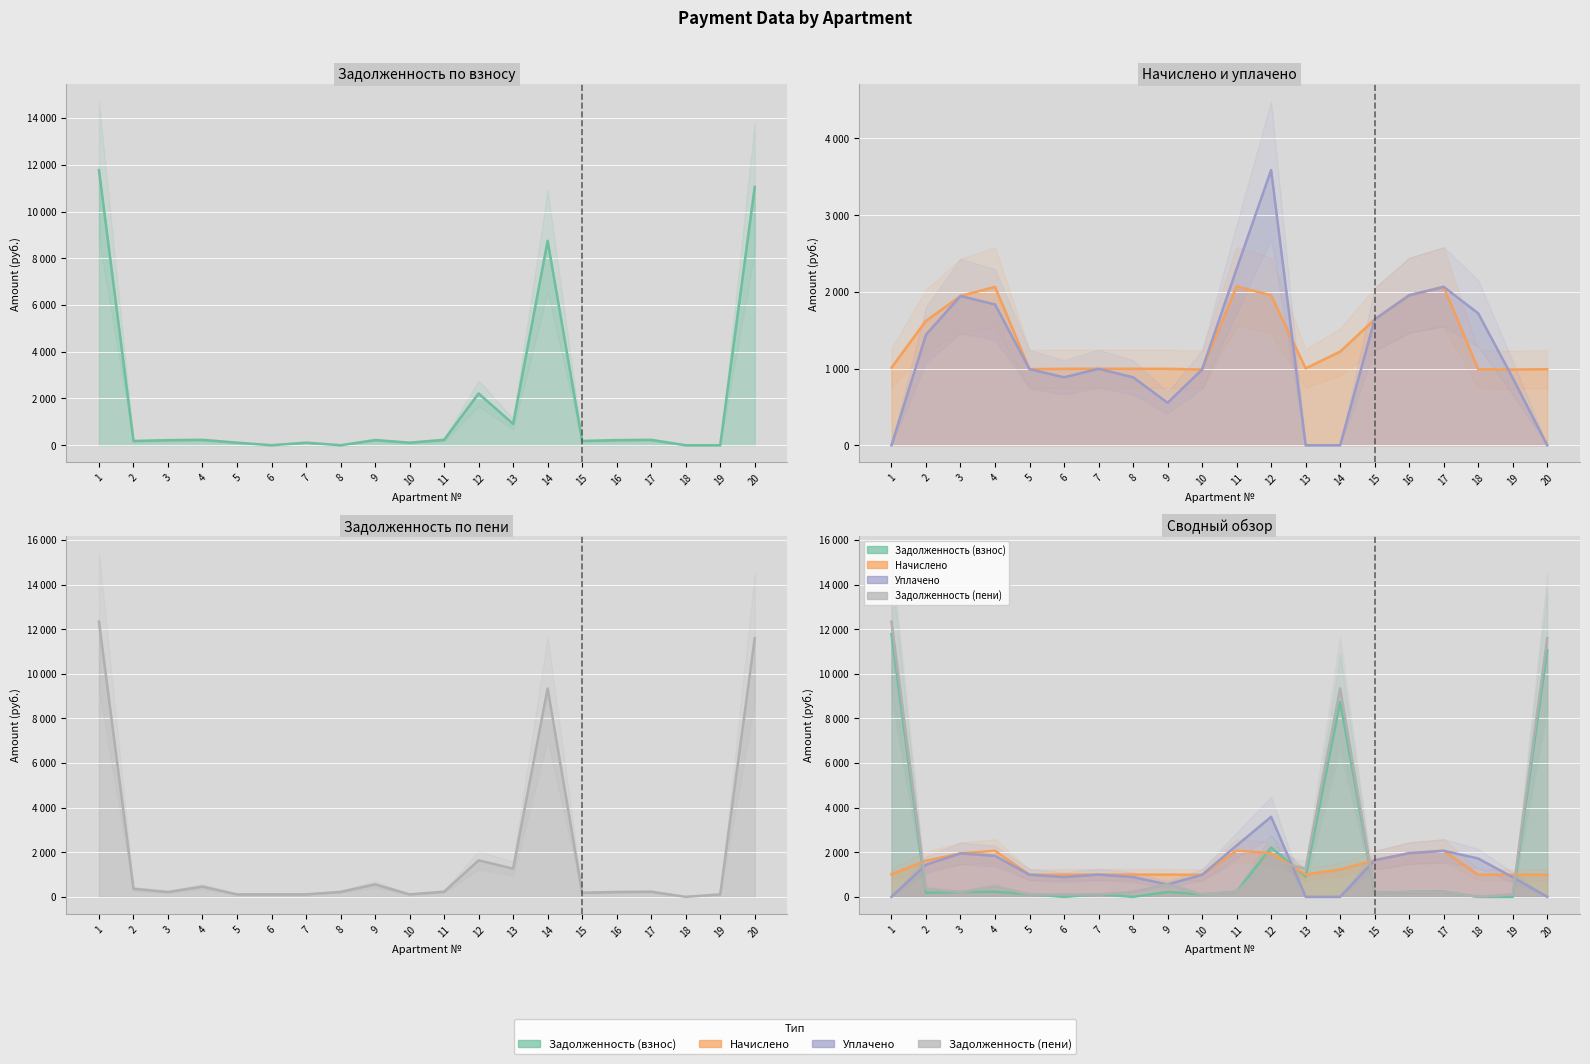

What are all the series names shown in the legend?

Задолженность (взнос) (line), Начислено (line), Уплачено (line), Задолженность (пени) (line)